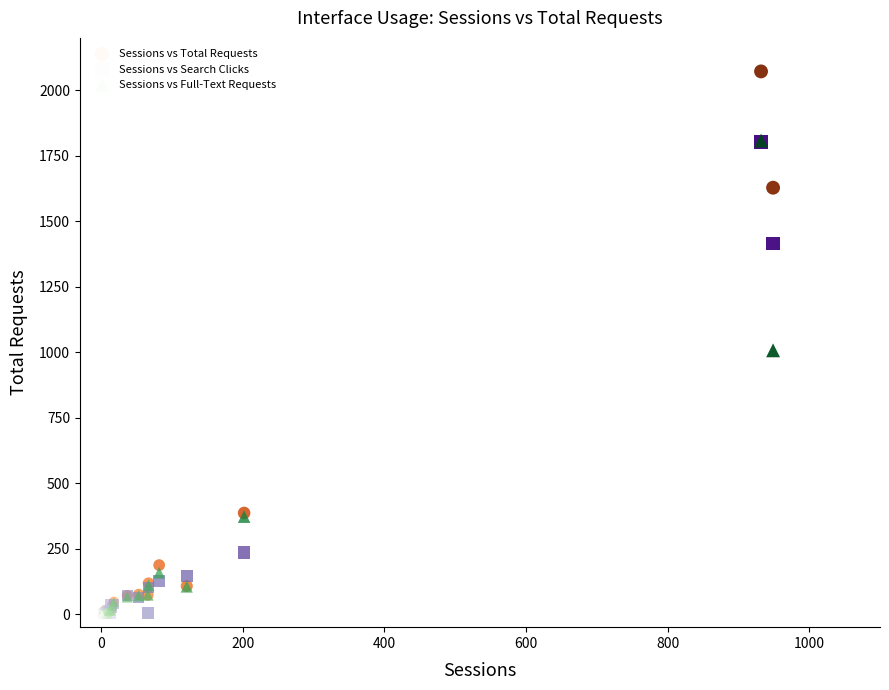

Across all series, what Y value is closest to 1036?

1007